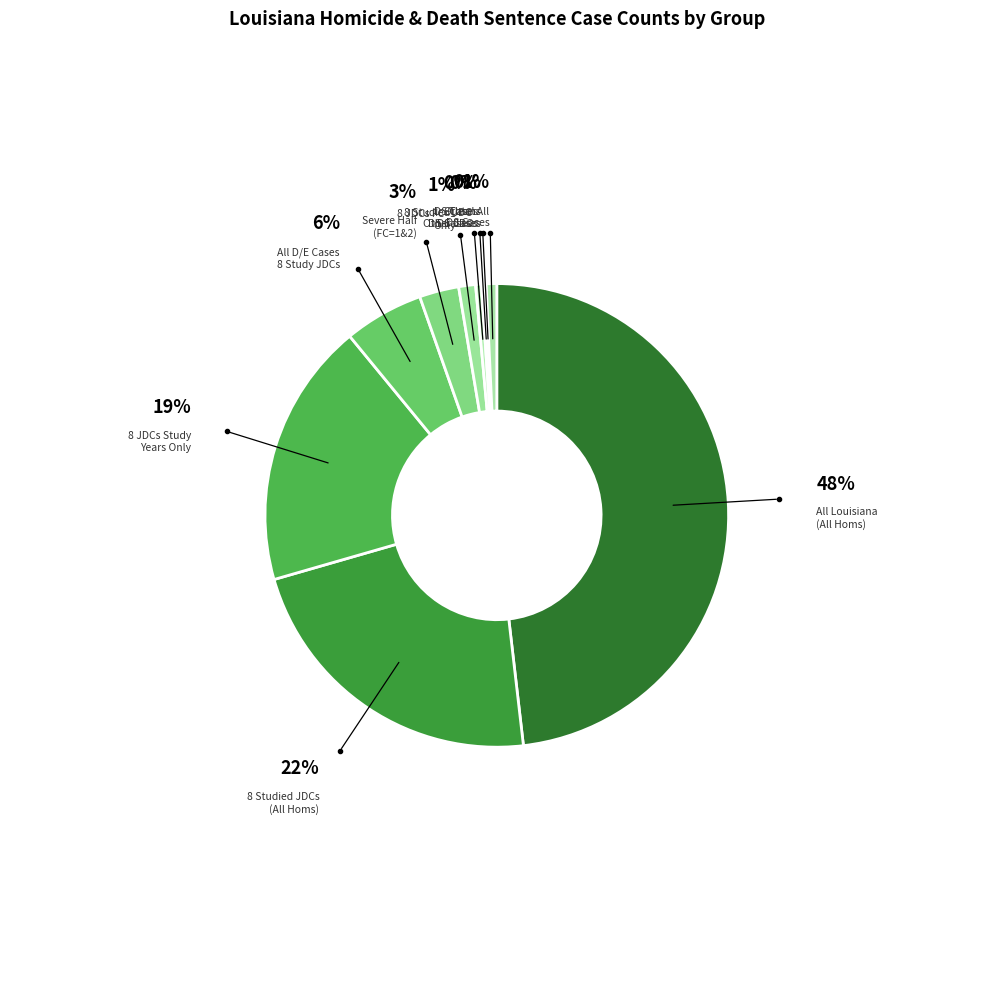

Is there a majority slice in this chart?

No